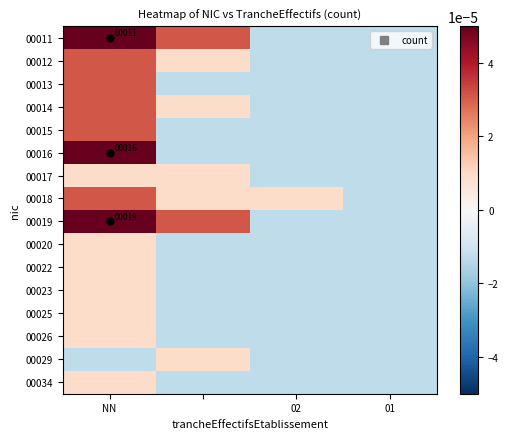

The value of 00023 at NN is 0.0. True or false?

True